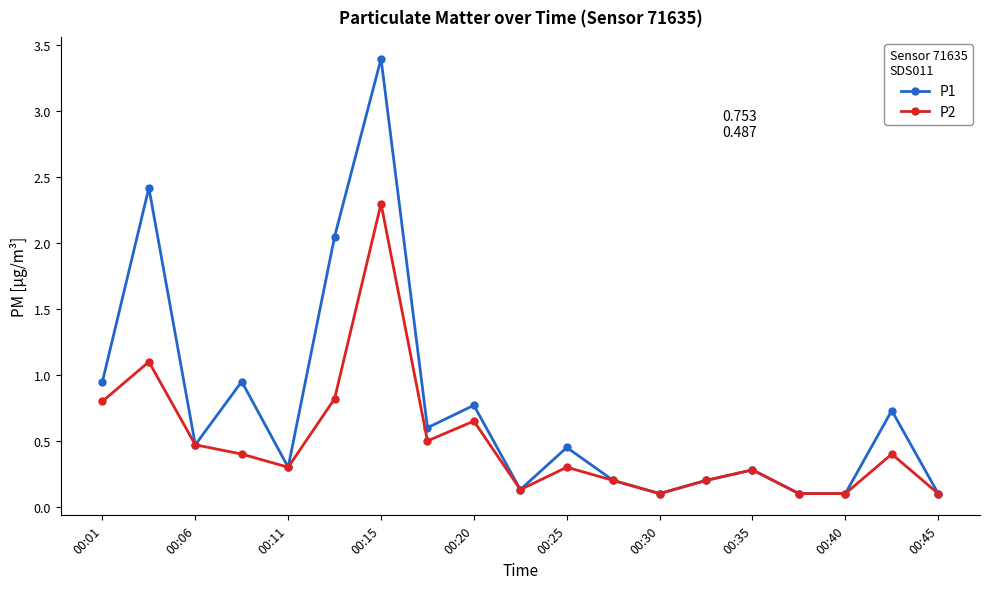

Which series has the largest total across all categories?

P1